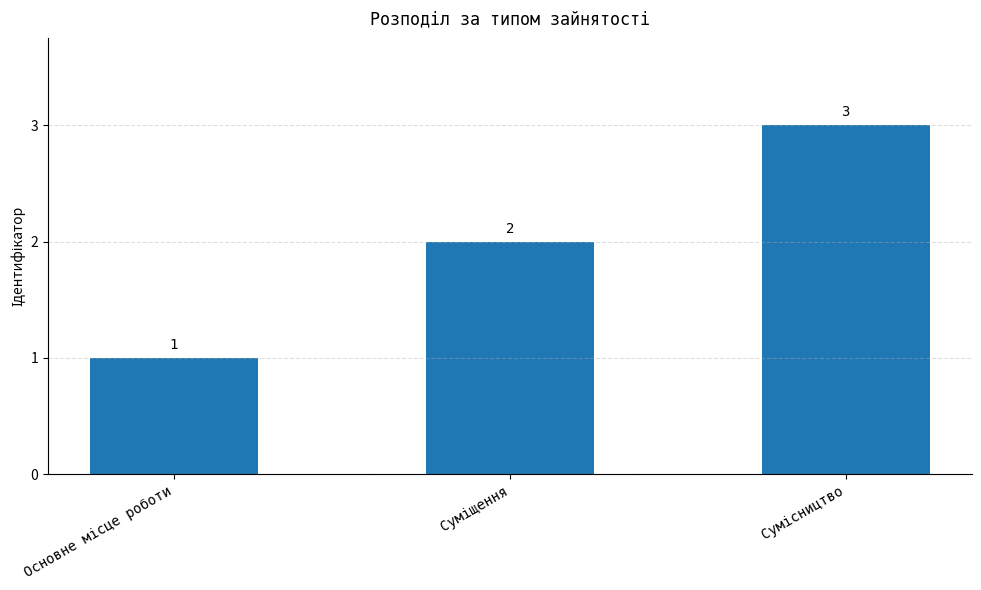

What is the greatest value displayed?

3